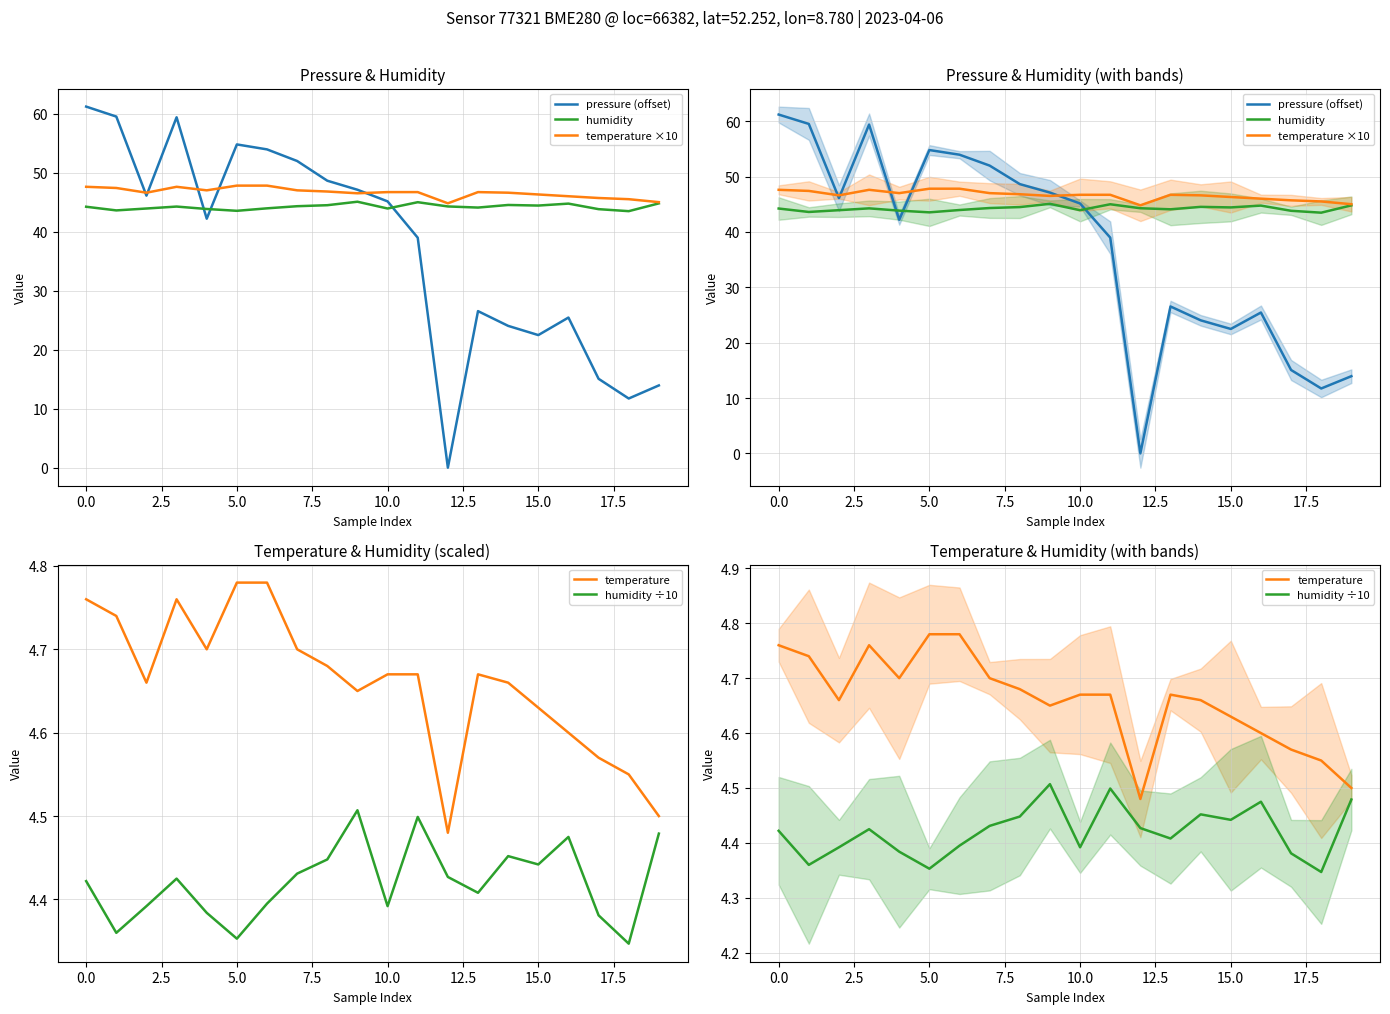

True or false: pressure (offset) and humidity cross at least once.

True